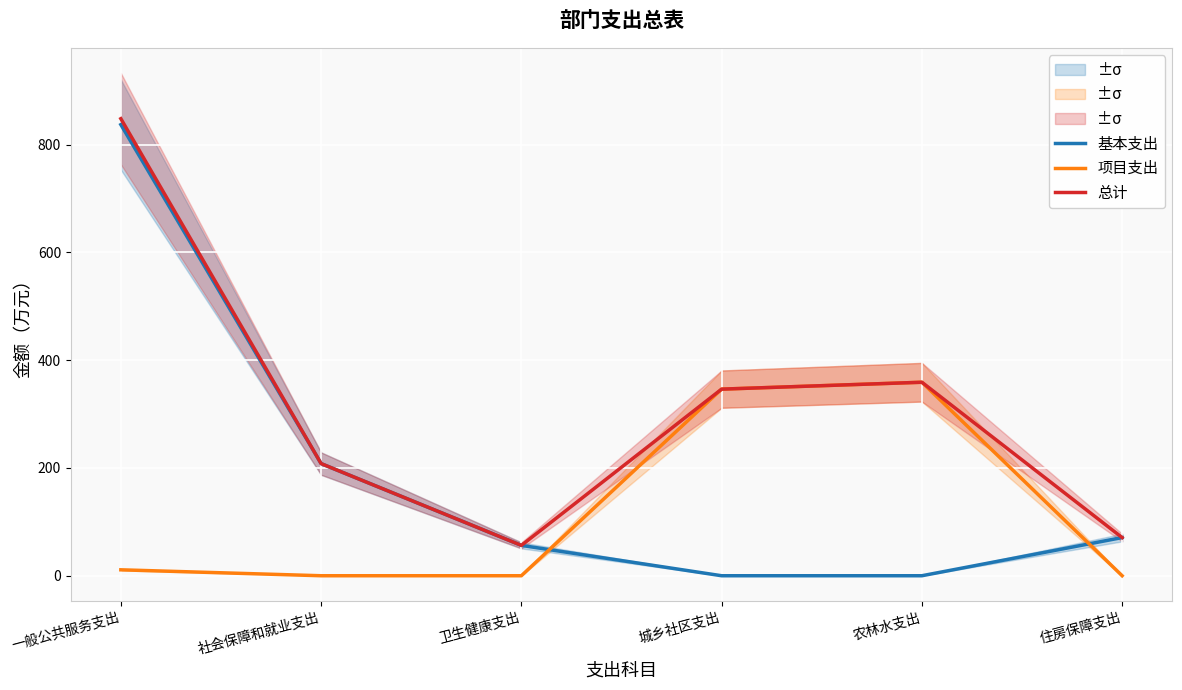

What is the difference between the 基本支出 values at 农林水支出 and 卫生健康支出?

56.3